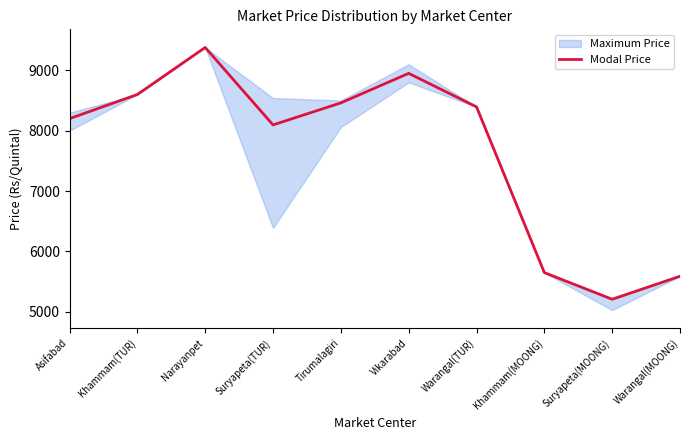

What is the smallest value displayed?

5209